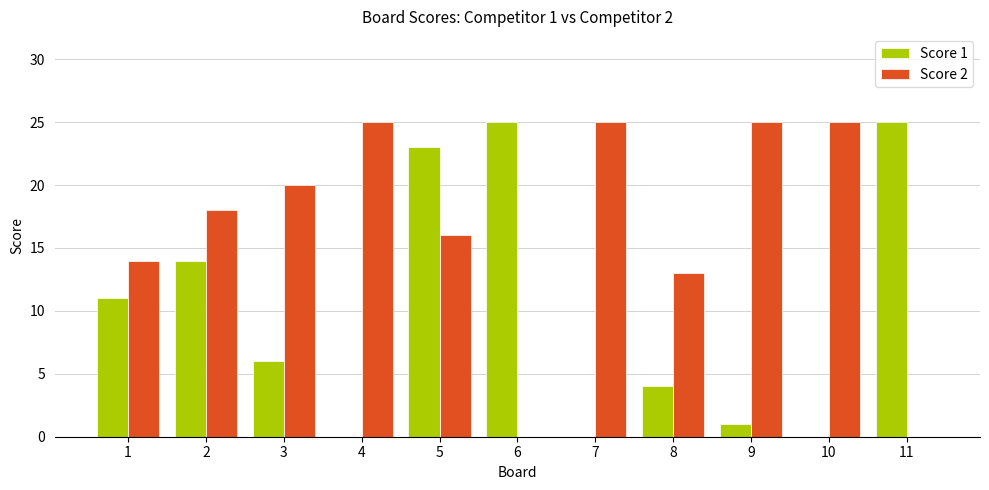

What is the highest value of the Score 2 series?

25